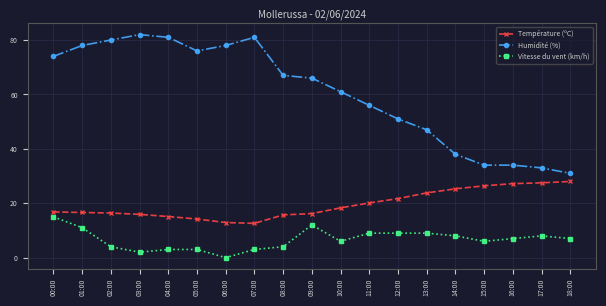

What position from the right is 16:00?

3